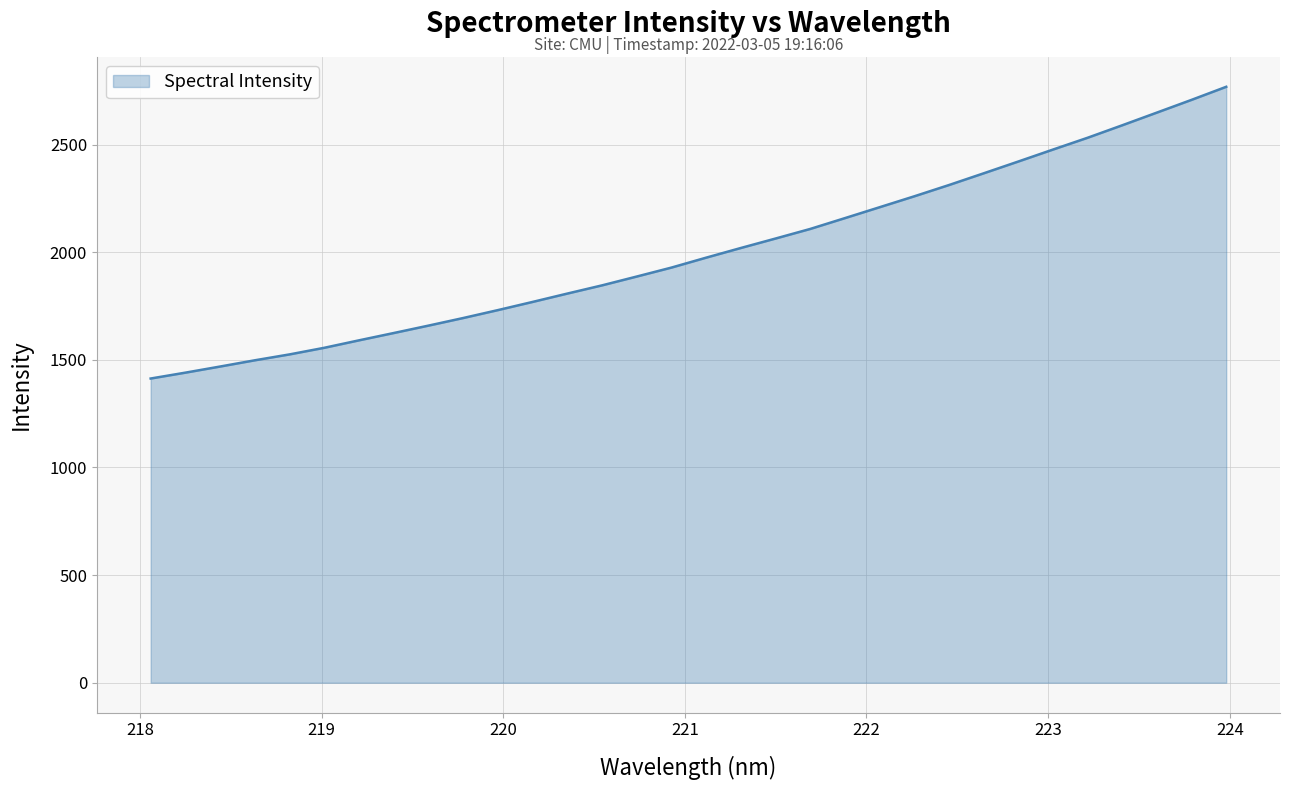

What is the difference between the maximum and minimum values?

1355.1